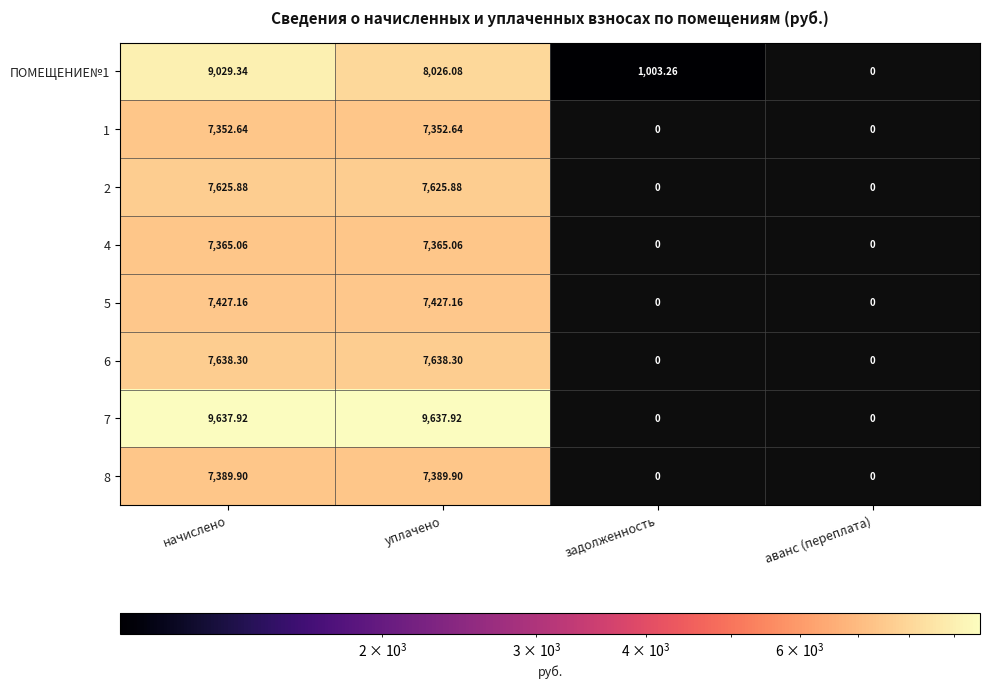

Is the value of 2 at начислено greater than the value of 6 at уплачено?

No